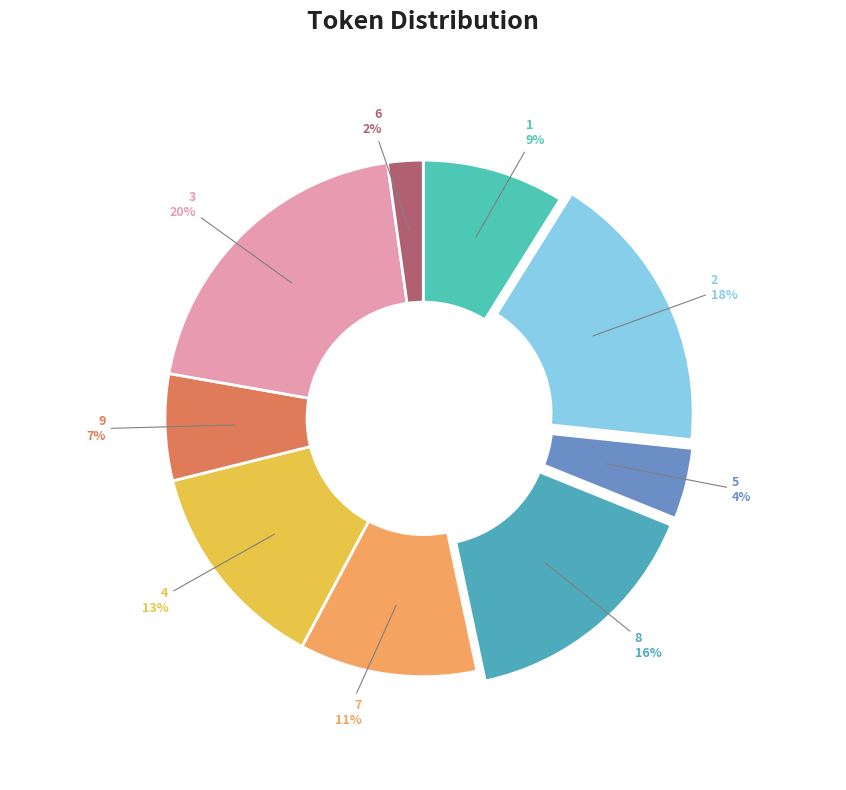

What percentage is the 3 slice, to the nearest percent?

20%